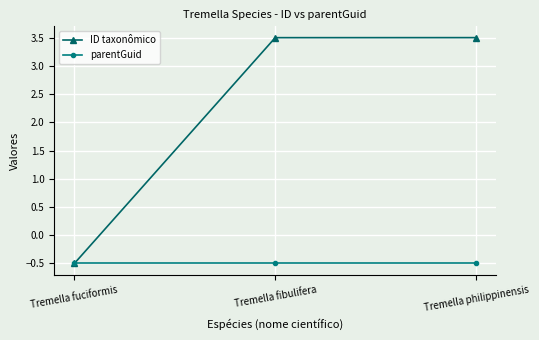

Read the ID taxonômico value at Tremella philippinensis.

3.5